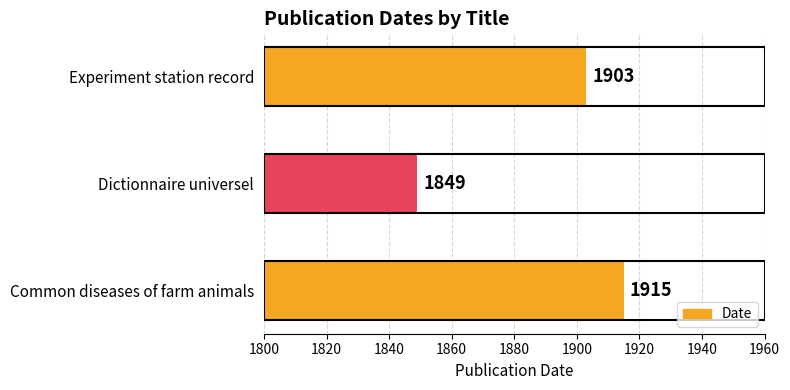

At which category does the chart reach its peak across all series?

Common diseases of farm animals